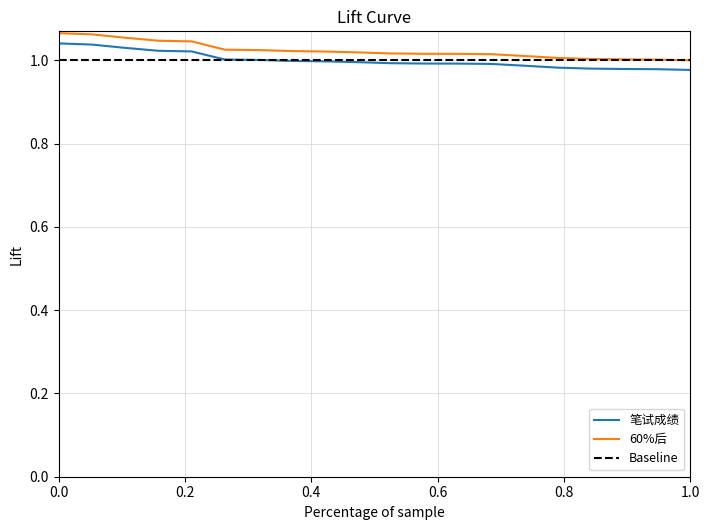

What is the value of the 笔试成绩 point at the 11th from the left?

1.0